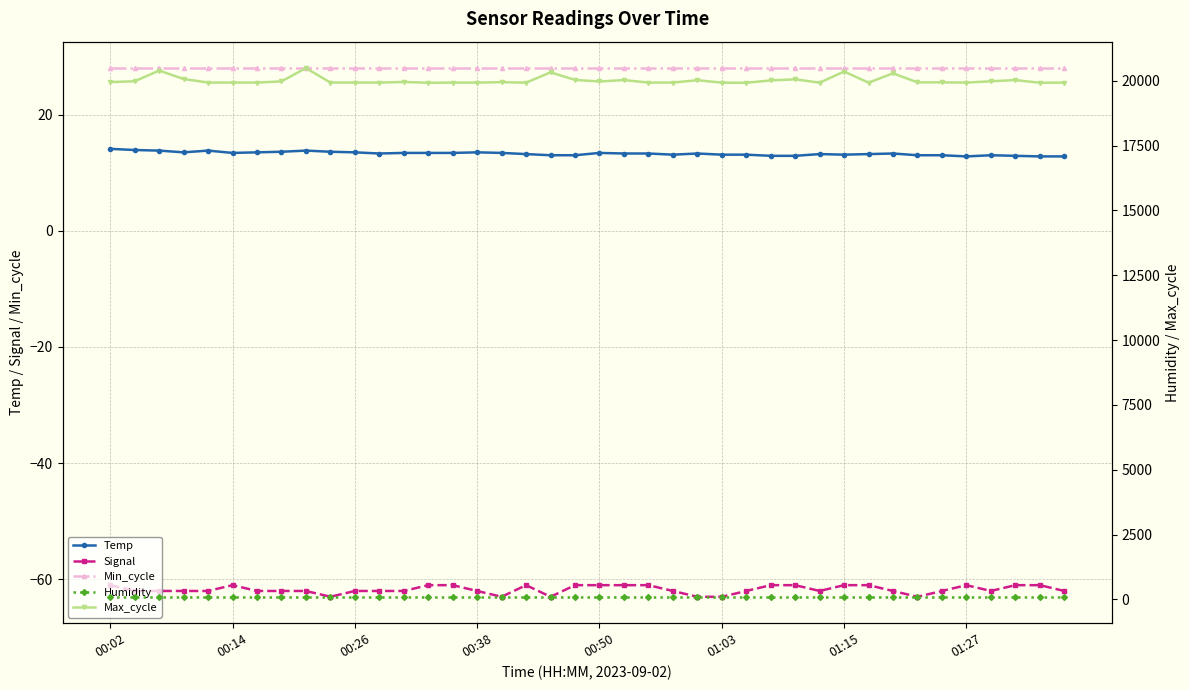

What is the minimum value for Temp?

12.8